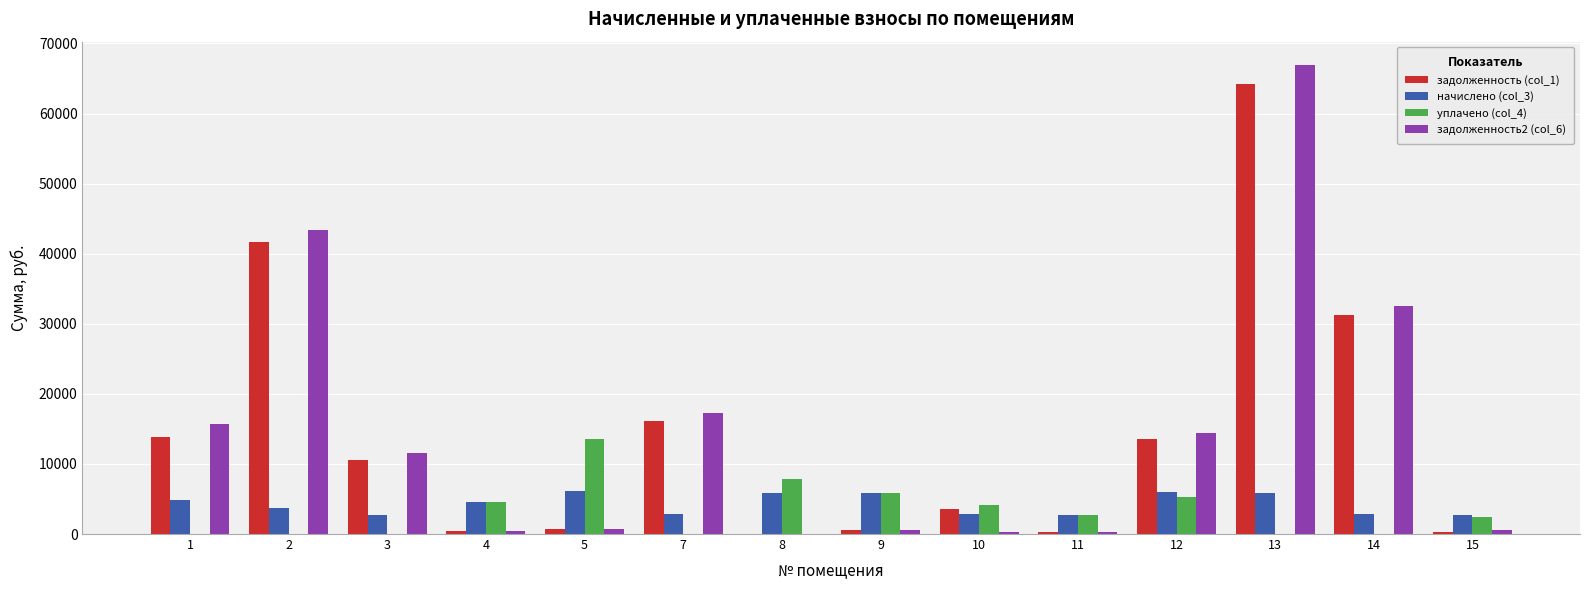

What is the highest value of the задолженность (col_1) series?

64288.5